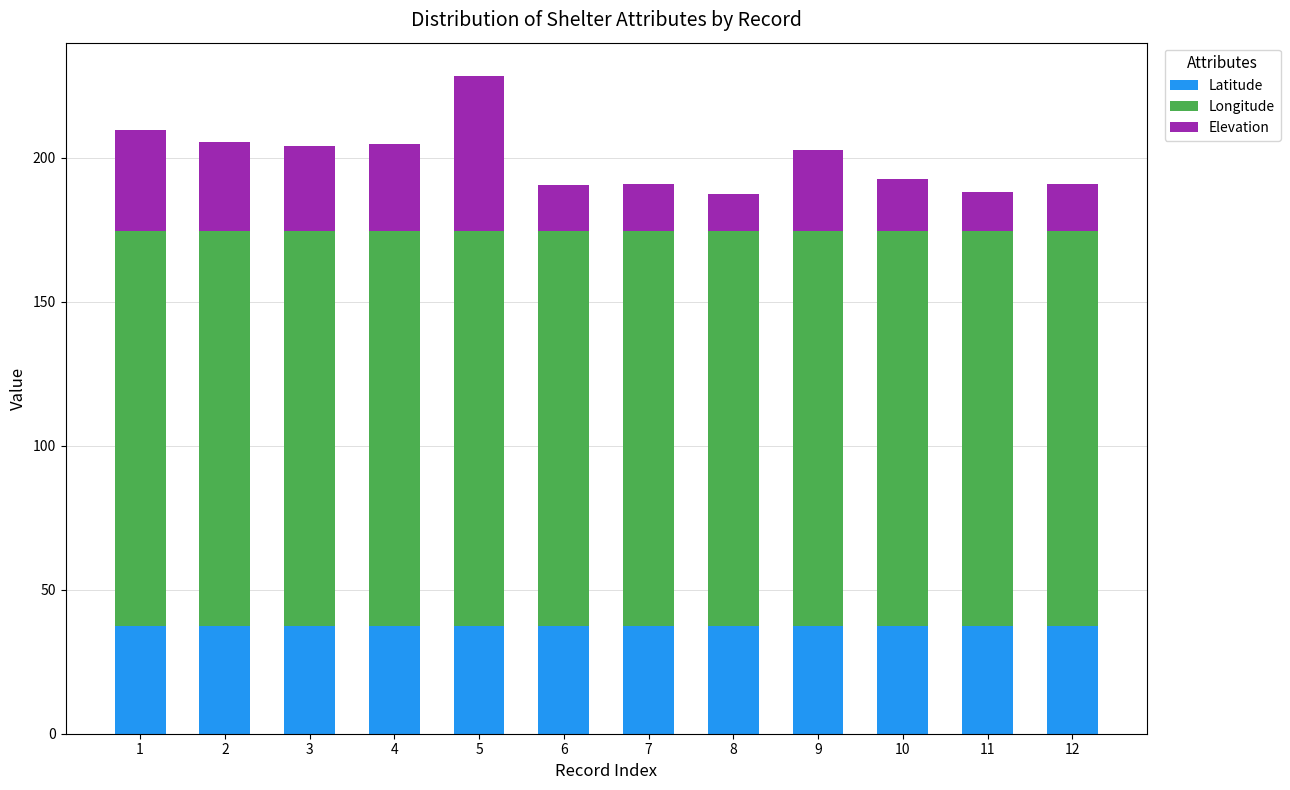

What is the lowest value of the Latitude series?

37.4